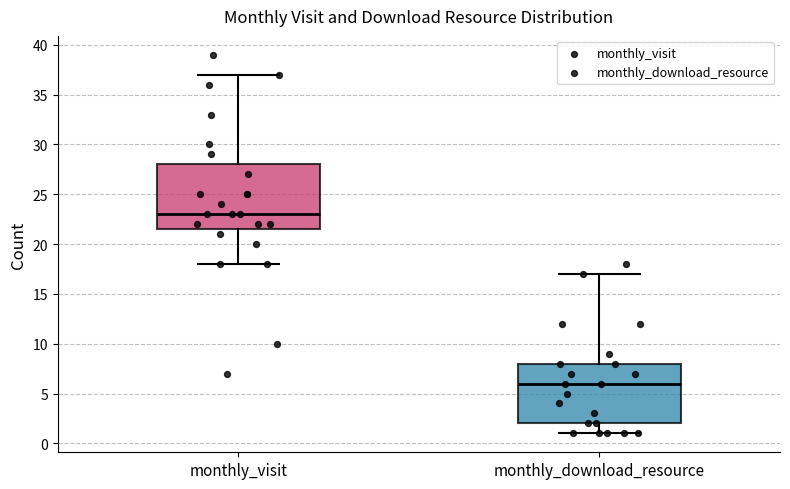

Reading left to right, transcribe this box plot: for each box, give where its median line is, the range the box spans, and where its two whiskers end, as read against the y-axis. The values are not printed on the chart, so give them approximately, as read against the axis.

monthly_visit: median 23.0, box 21.5 to 28.0, whiskers 18.0 to 37.0
monthly_download_resource: median 6.0, box 2.0 to 8.0, whiskers 1.0 to 17.0